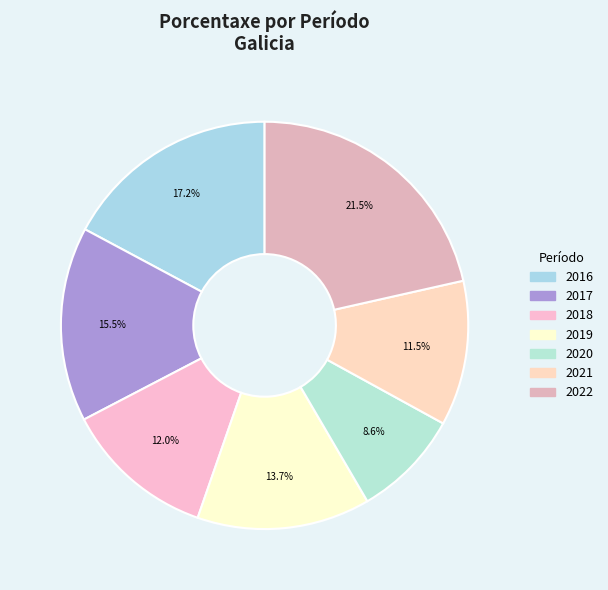

To the nearest percent, what percentage of the pie is 2016?

17%